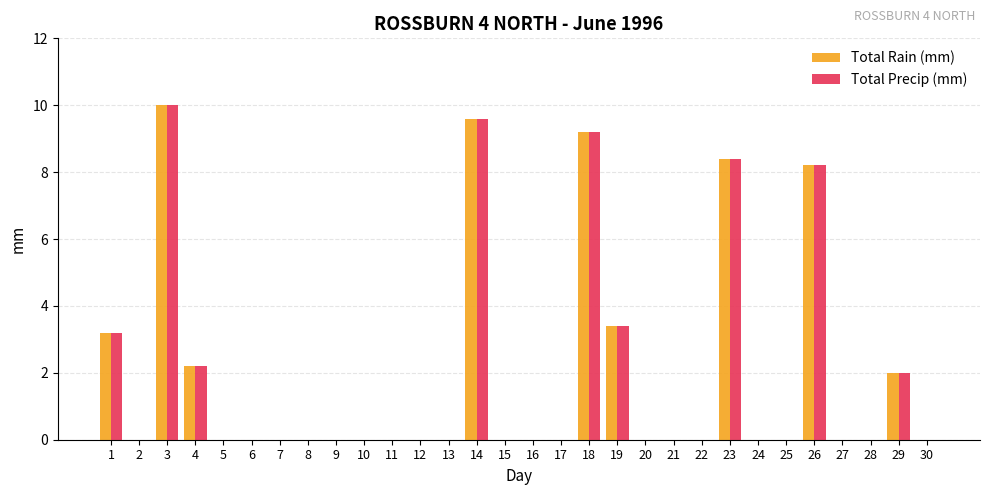

At which label is Total Rain (mm) closest to 5?

19